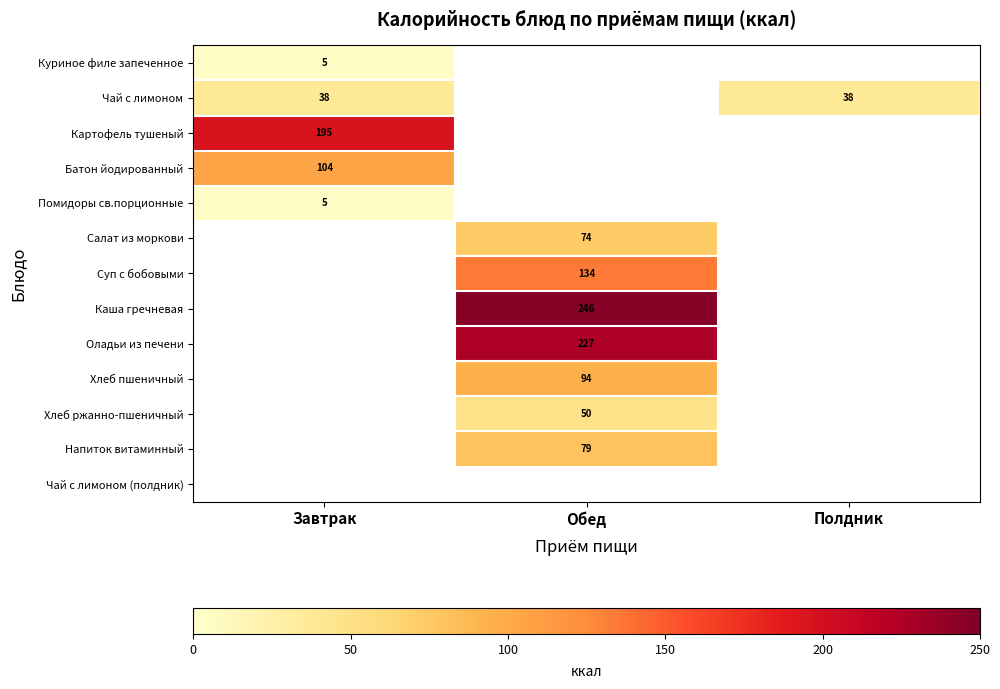

How many positive values does the Суп с бобовыми series have?

1